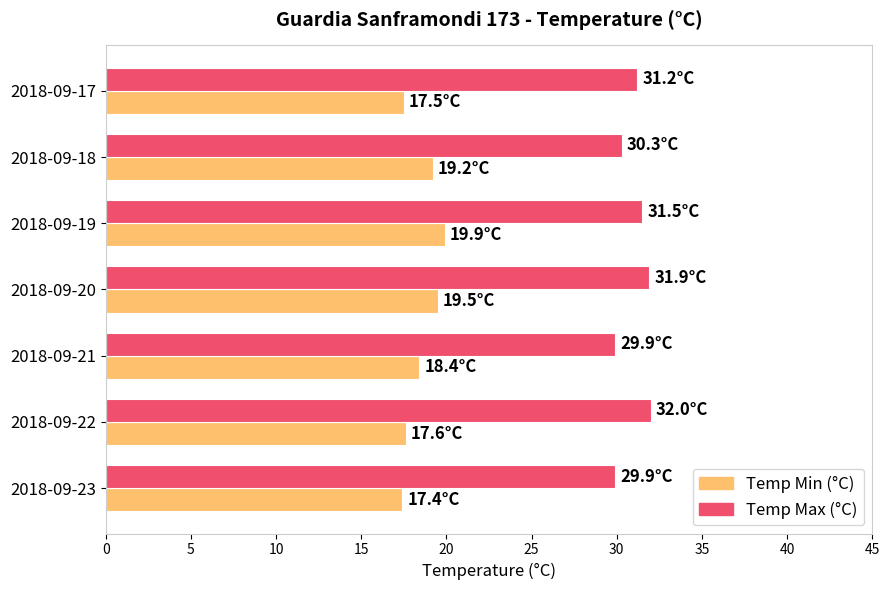

What is the minimum value for Temp Min (°C)?

17.4